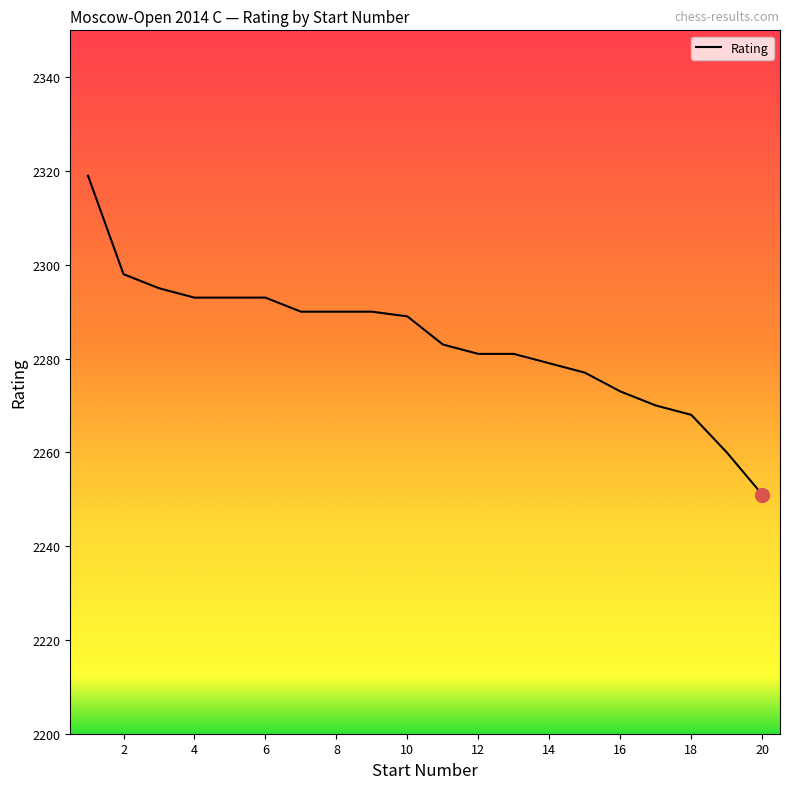

What is the greatest value displayed?

2319